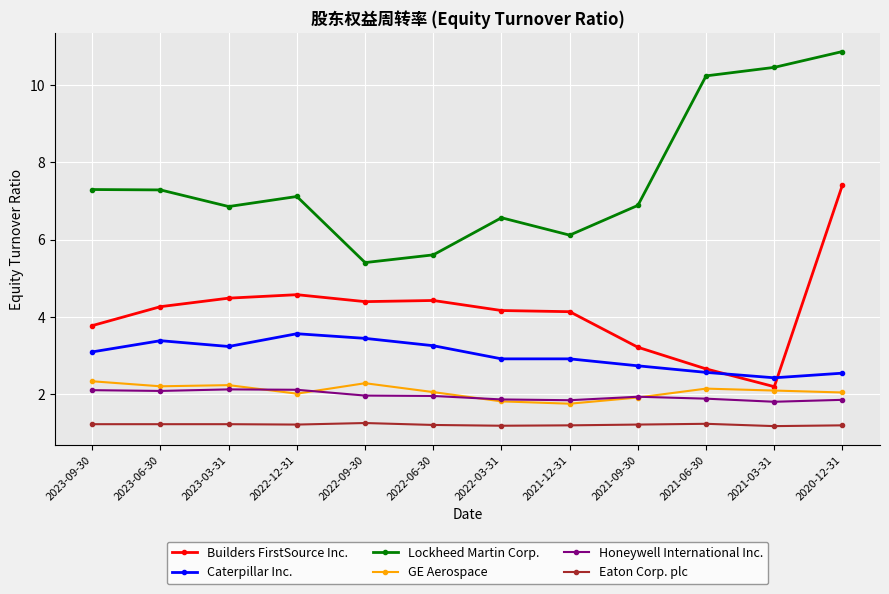

True or false: Honeywell International Inc. and Caterpillar Inc. intersect in this chart.

False